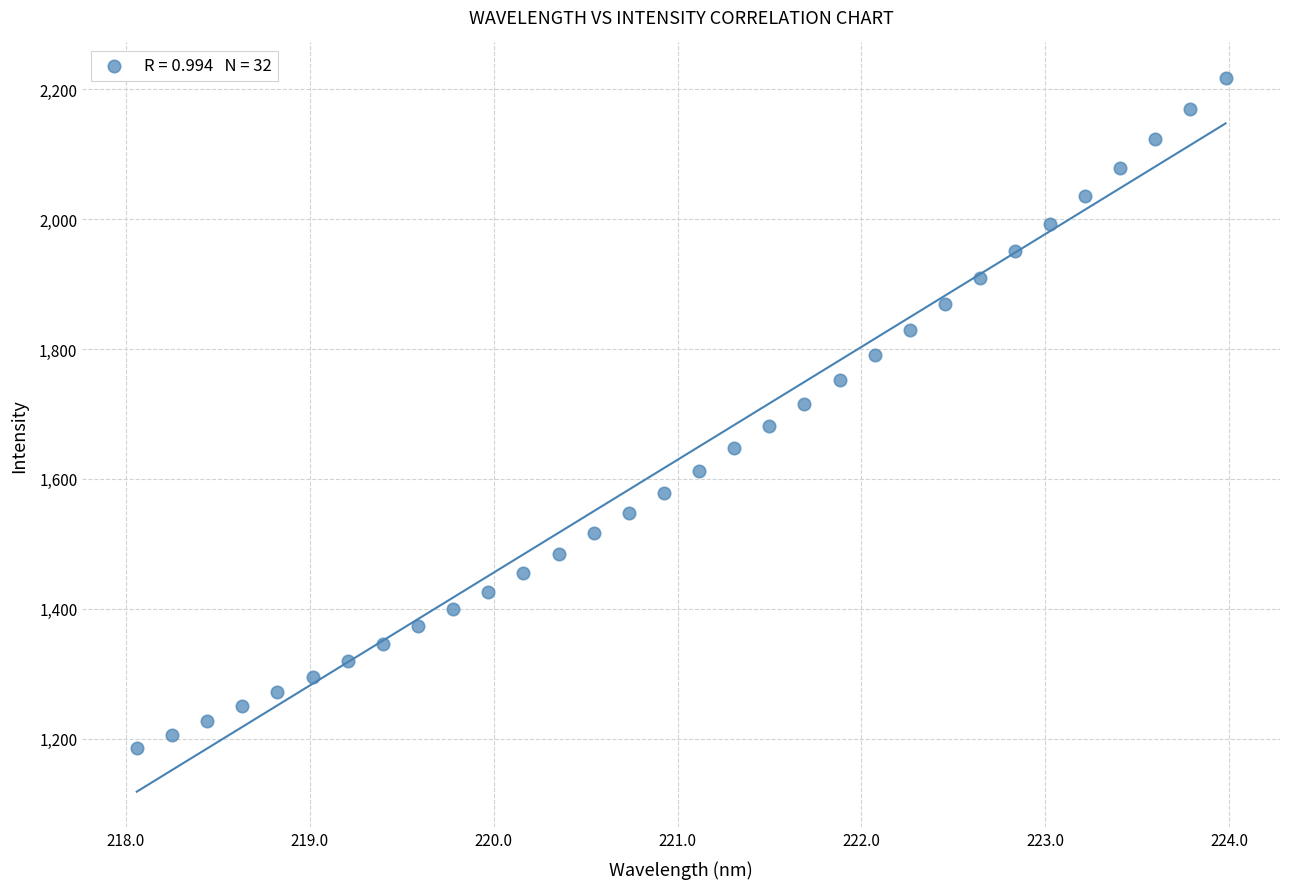

What is the range of X values (max minus min)?

5.9